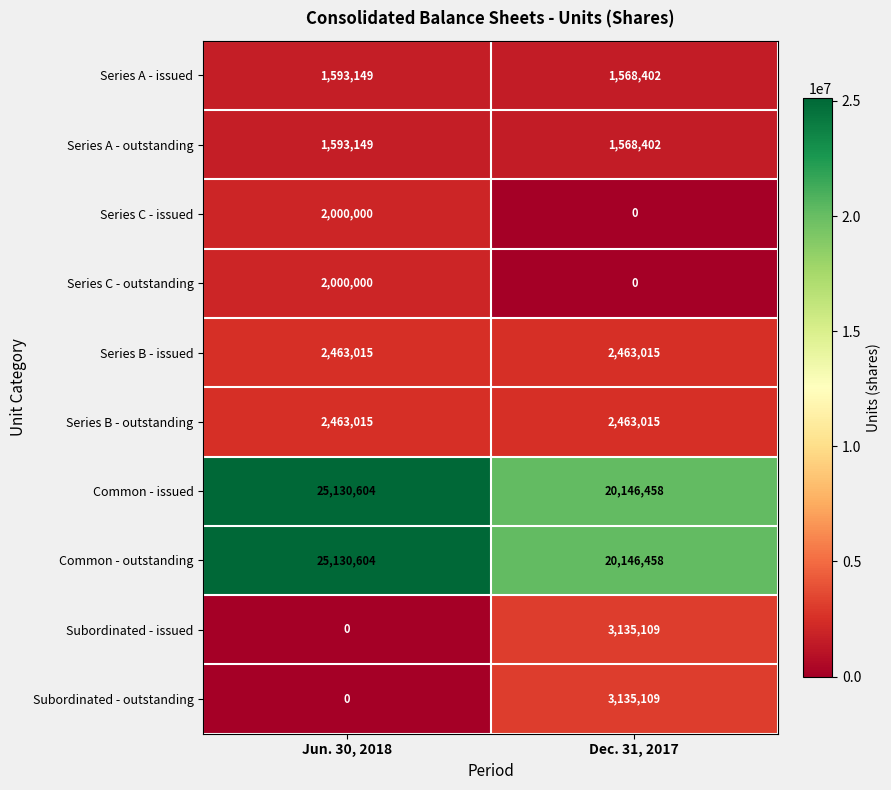

At which category does the chart reach its peak across all series?

Jun. 30, 2018